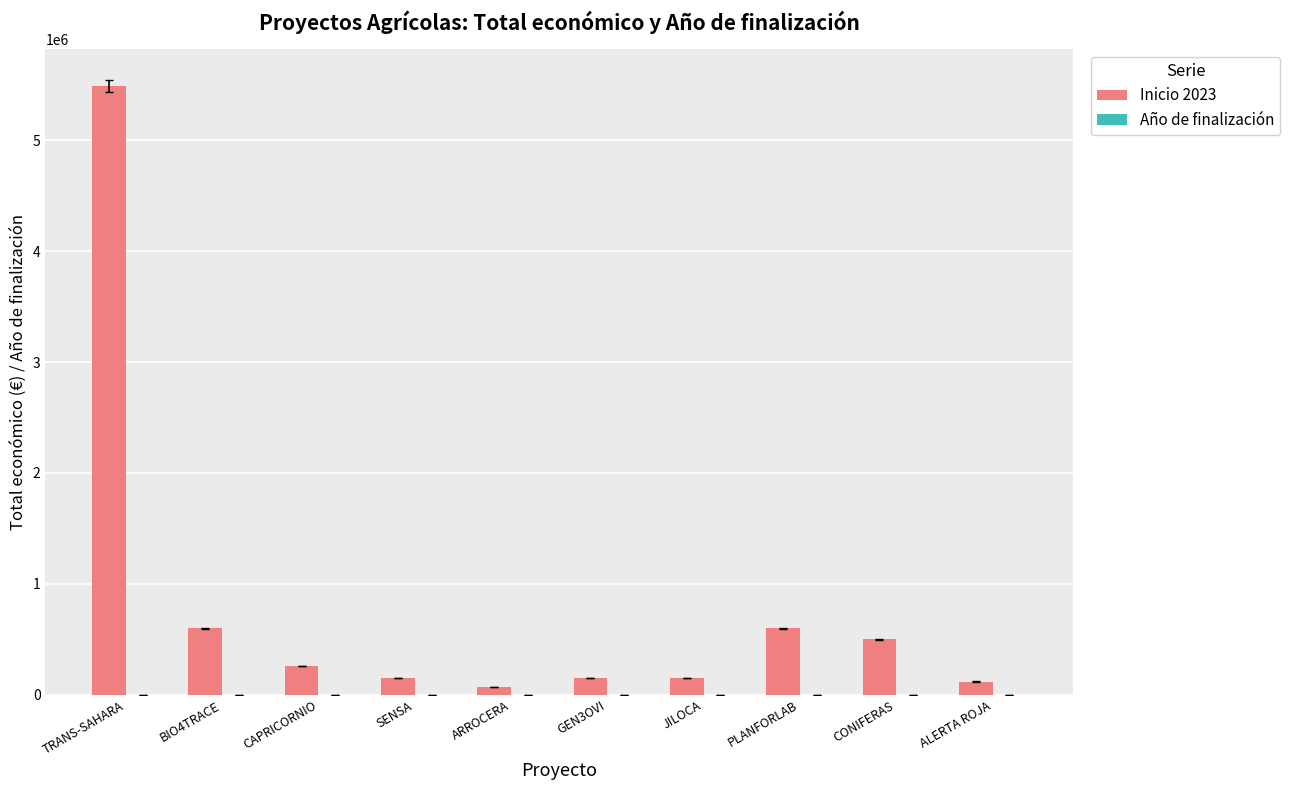

Between CAPRICORNIO and ALERTA ROJA, which series saw the biggest shift?

Inicio 2023